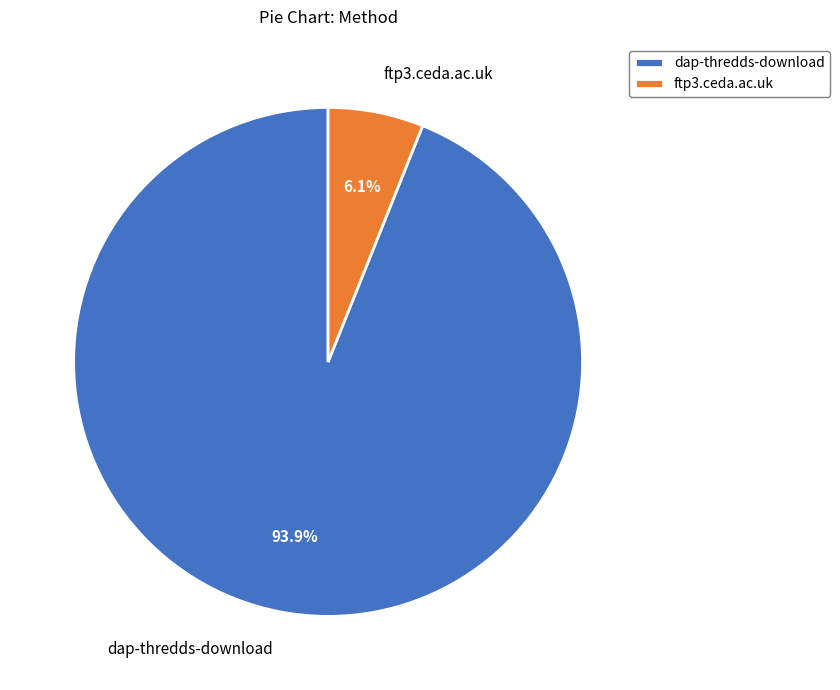

What percentage is NOT represented by ftp3.ceda.ac.uk?

93.9%